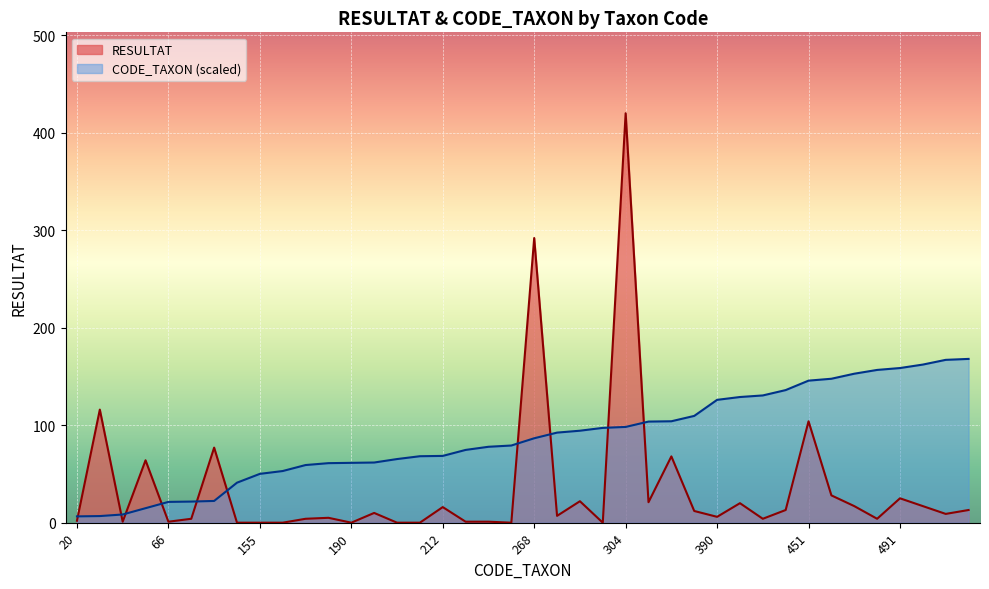

How many times do CODE_TAXON and RESULTAT cross each other?

10